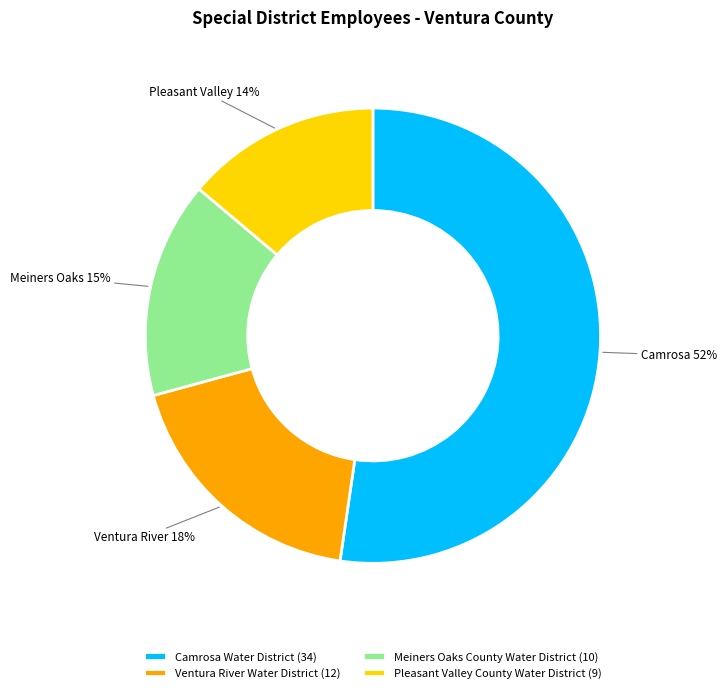

Which slice represents more than half of the pie?

Camrosa Water District